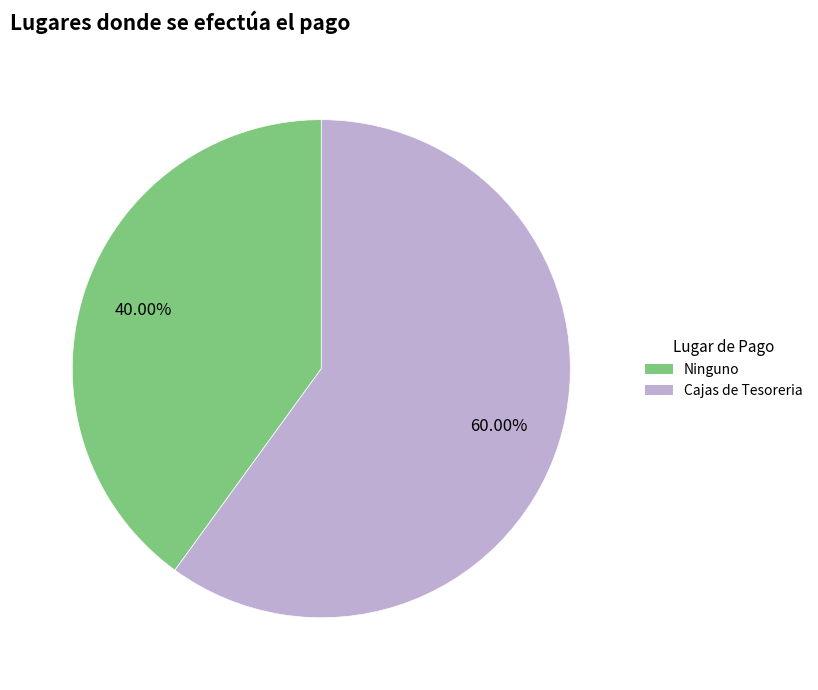

Count the number of slices in the pie.

2